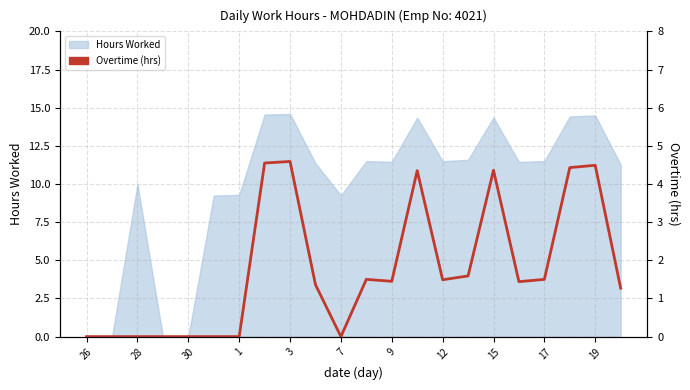

Which category has the lowest value across all series?

26